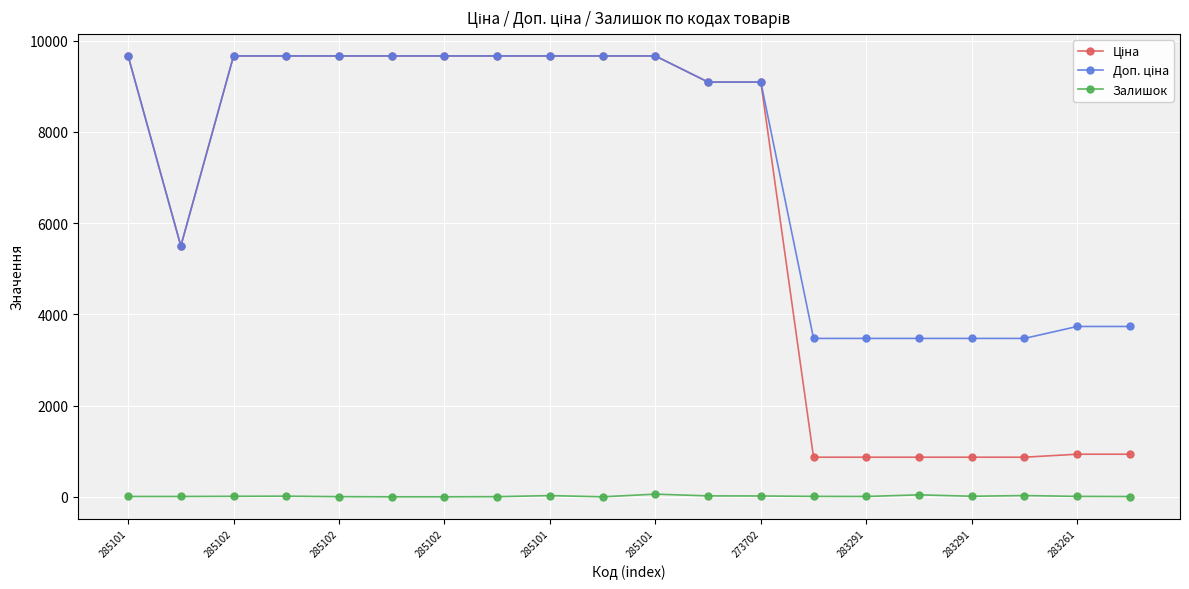

At how many categories does at least one series exceed 3986?

13